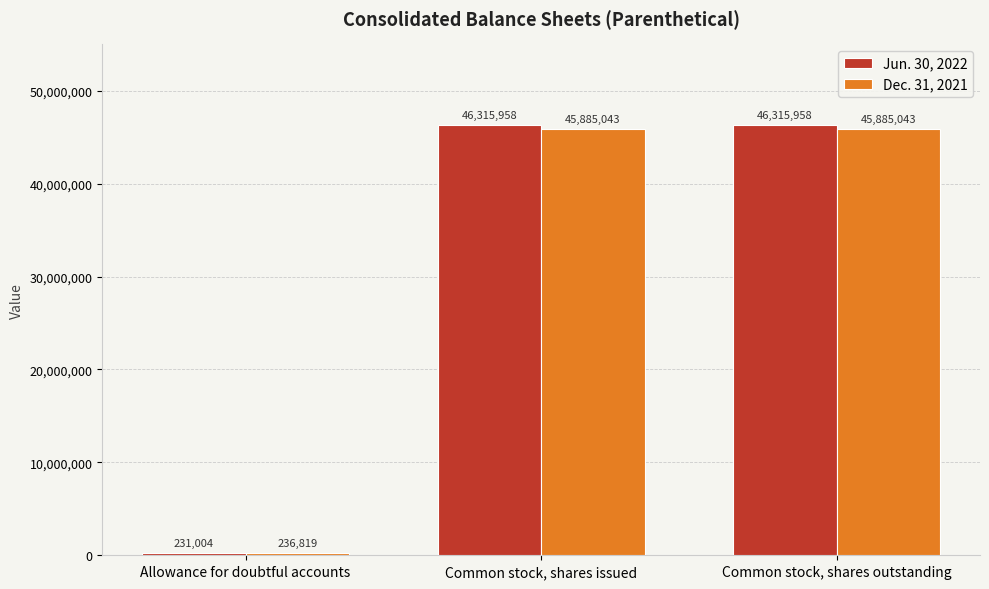

Where is Dec. 31, 2021 nearest to the value 23060931?

Allowance for doubtful accounts